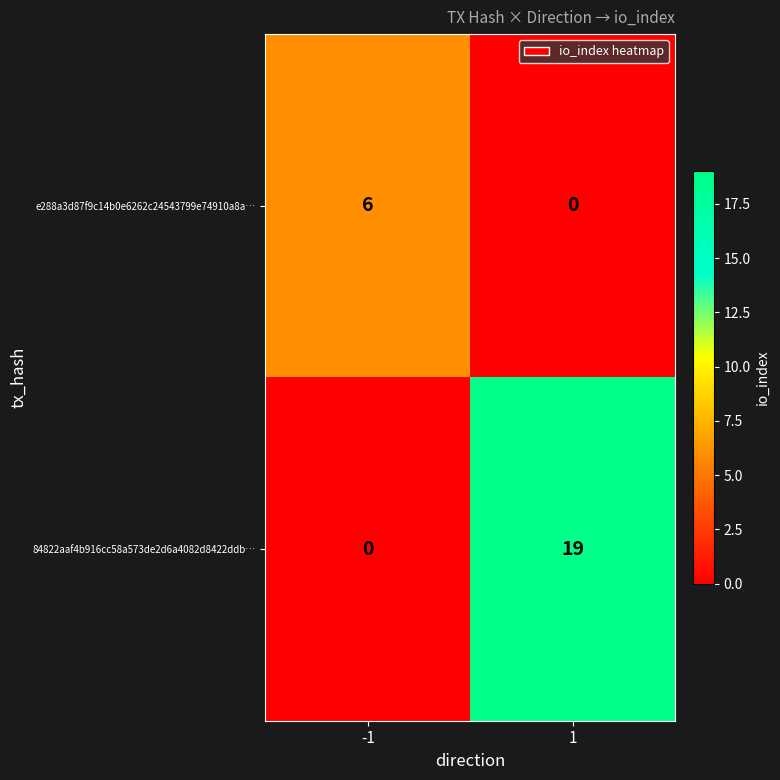

The value of 84822aaf4b916cc58a573de2d6a4082d8422ddb… at 1 is 28. True or false?

False